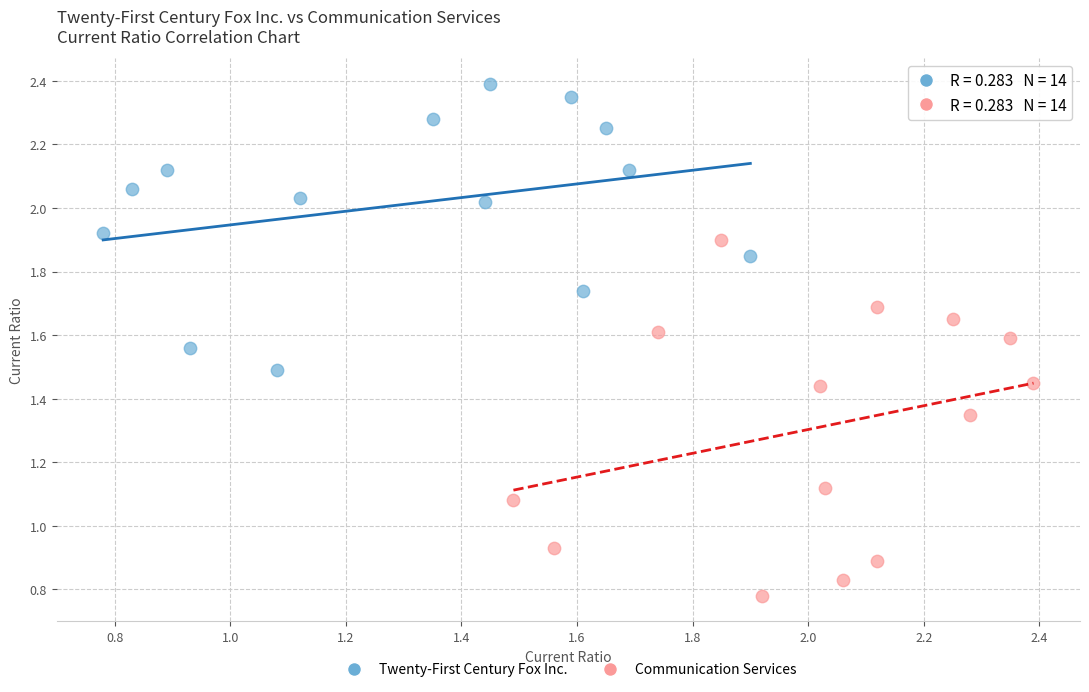

Which series has the widest spread of Y values?

Communication Services